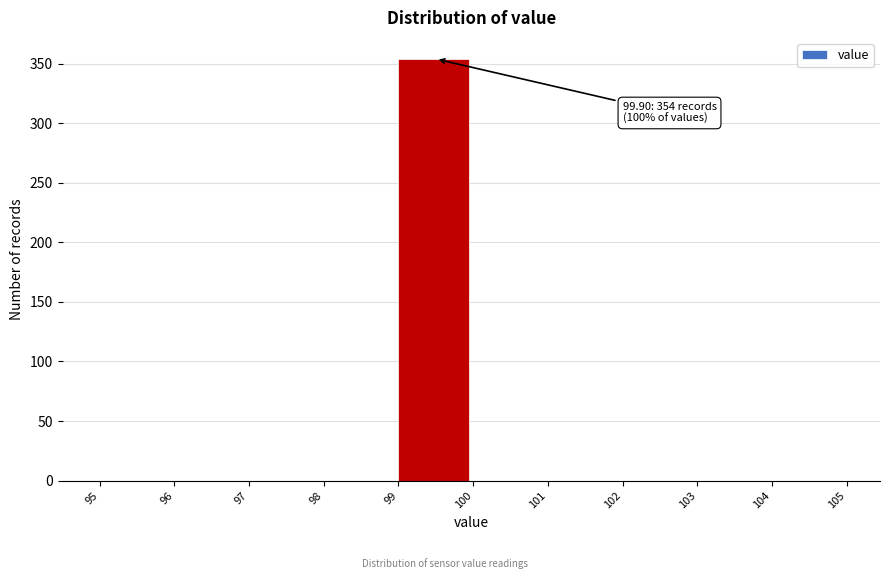

Which range on the x-axis has the tallest bar?

99 to 100